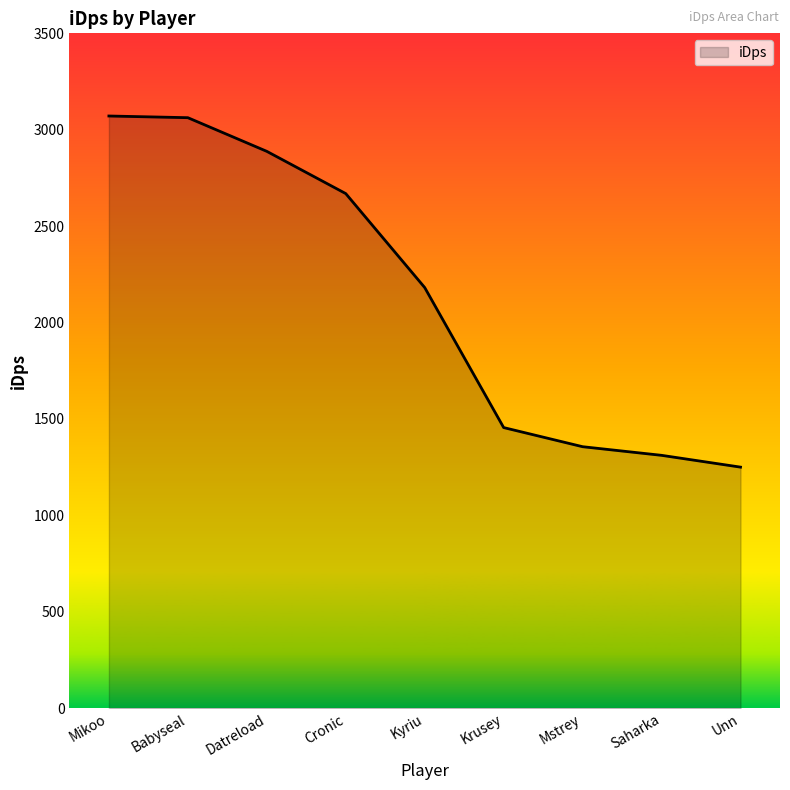

At which label does the data first exceed 2181?

Mikoo